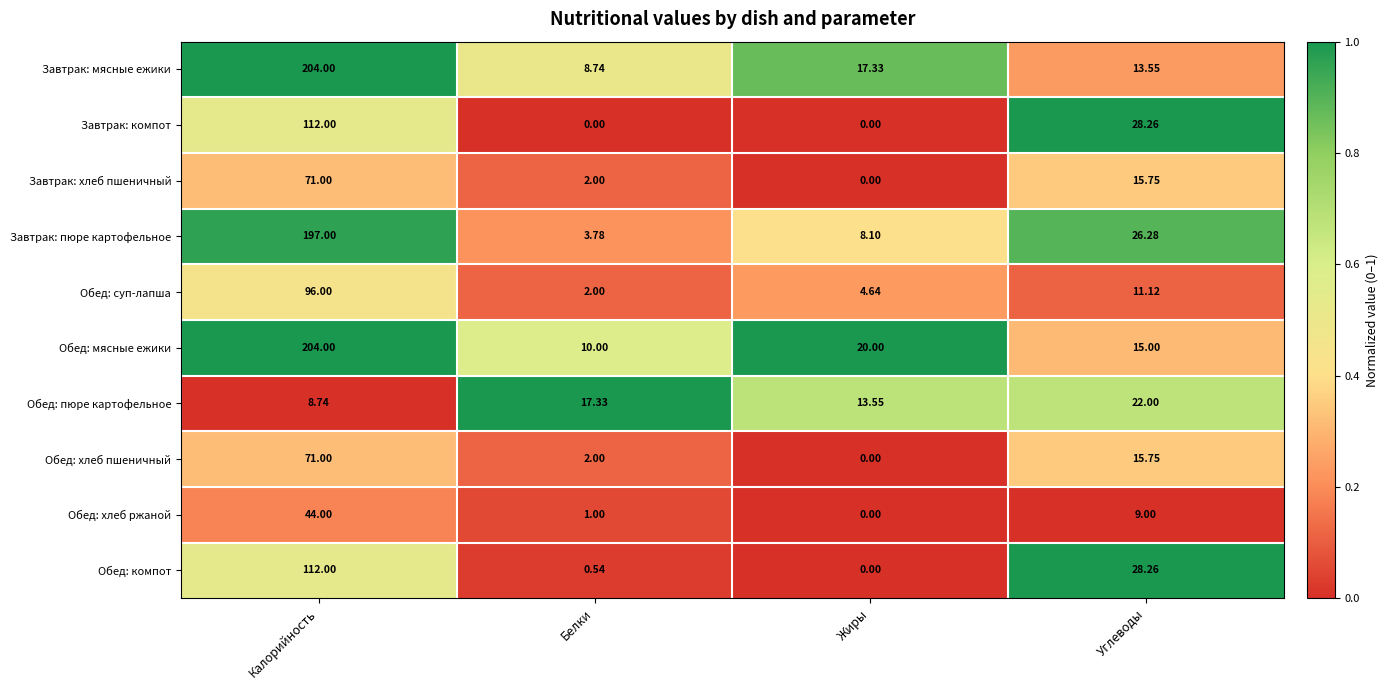

At which category does the chart reach its peak across all series?

Калорийность